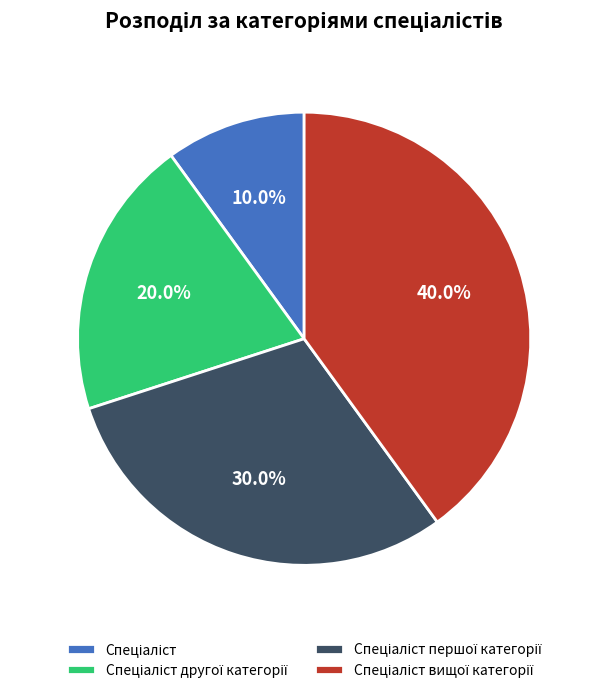

Is there any slice that represents more than half of the pie?

No